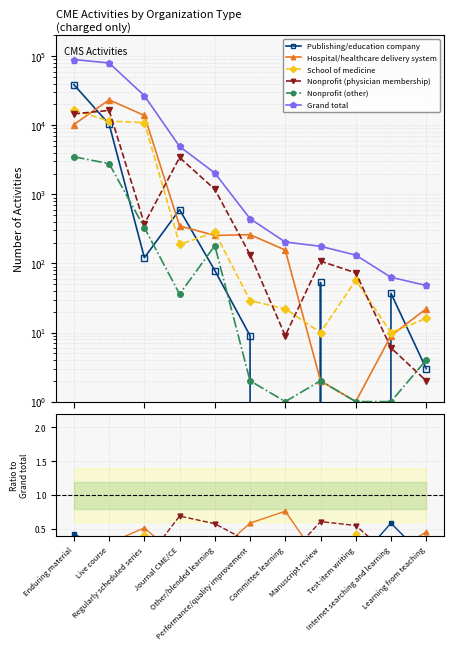

What is the maximum value for Publishing/education company?

0.6